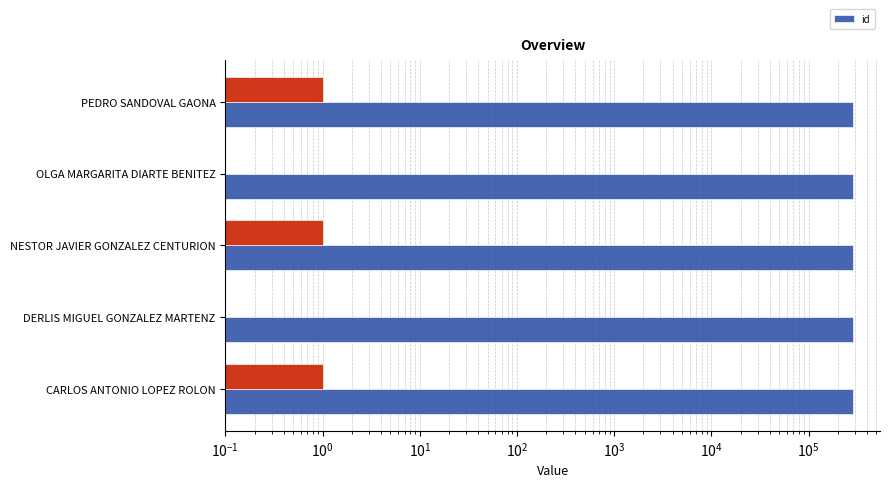

Are the bars horizontal?

Yes